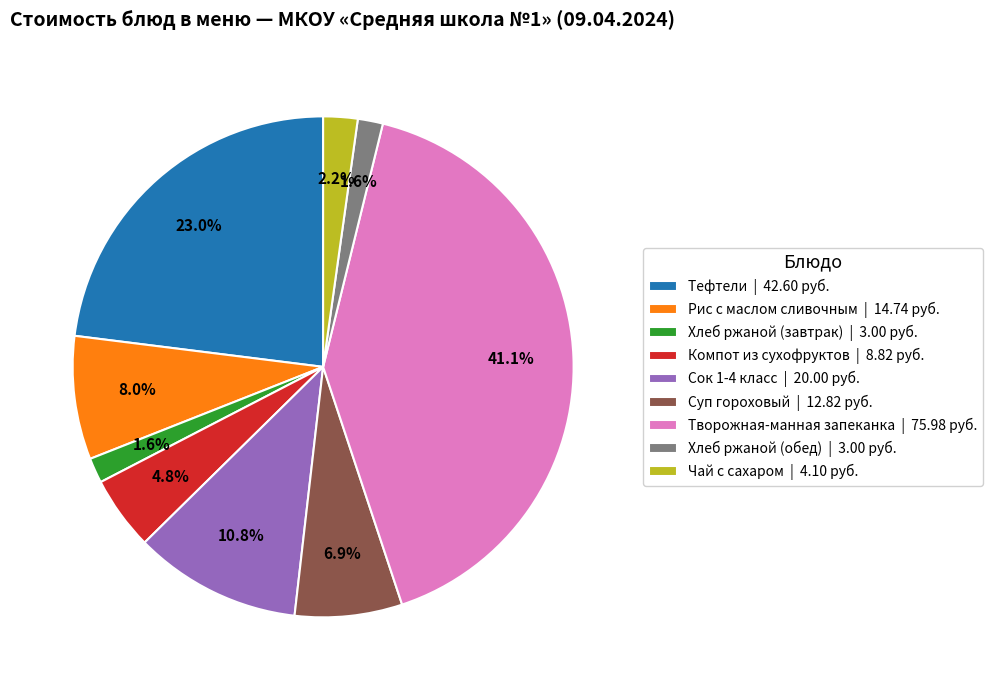

What is the ratio of the value at Сок 1-4 класс | 20.00 руб. to the value at Тефтели | 42.60 руб.?

0.5